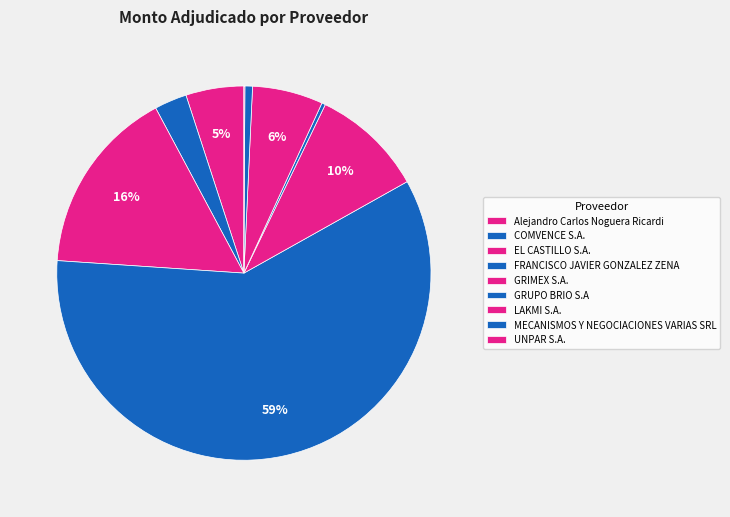

Rank the categories by value from highest to lowest.

FRANCISCO JAVIER GONZALEZ ZENA, EL CASTILLO S.A., GRIMEX S.A., LAKMI S.A., Alejandro Carlos Noguera Ricardi, COMVENCE S.A., MECANISMOS Y NEGOCIACIONES VARIAS SRL, GRUPO BRIO S.A, UNPAR S.A.